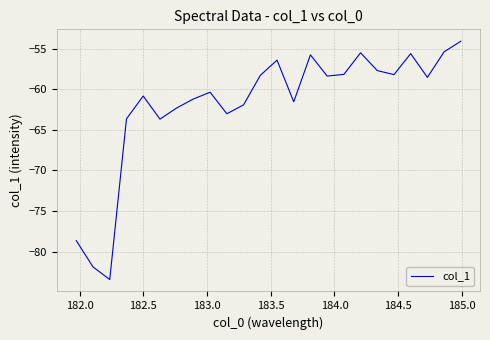

What is the greatest value displayed?

-54.1